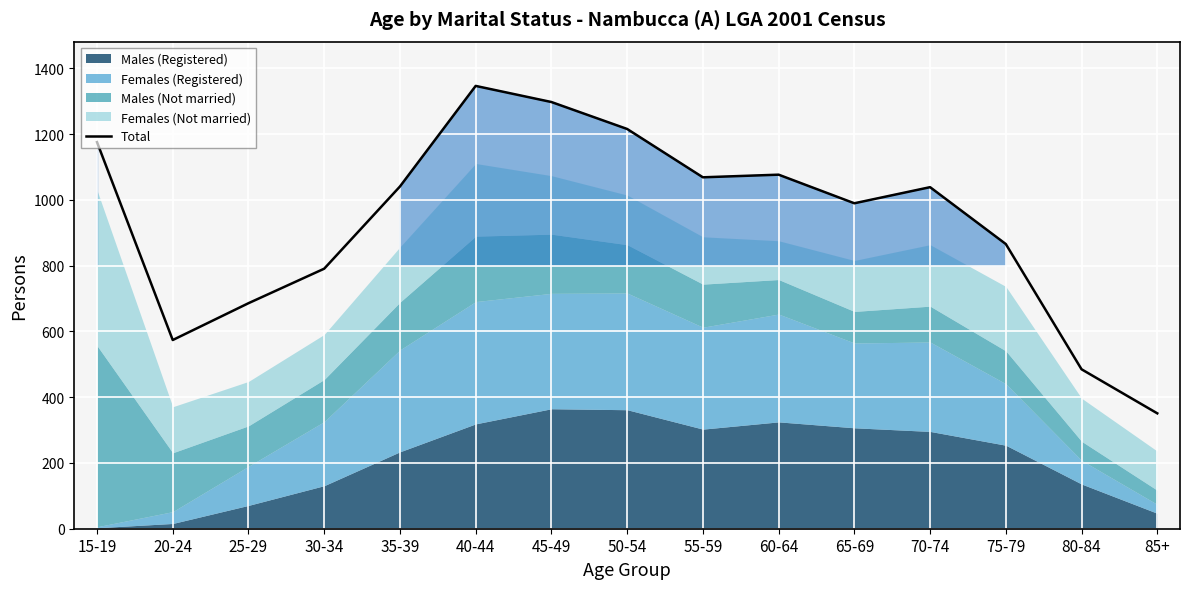

Where does the data first go above 1039?

15-19